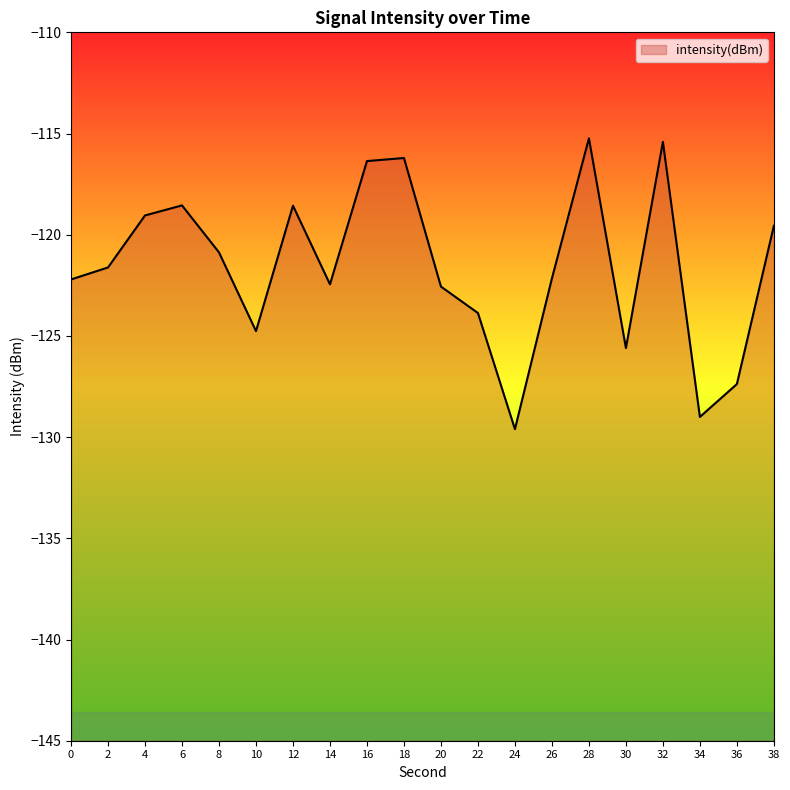

What is the greatest value displayed?

-115.2